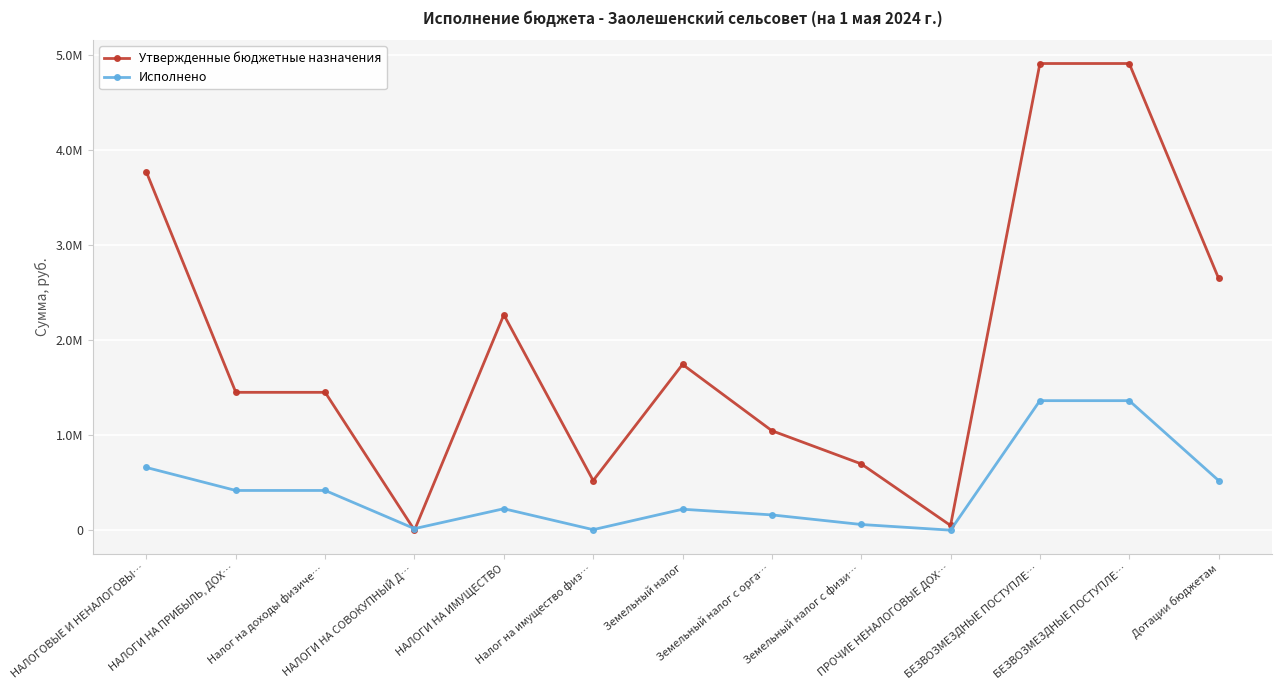

Reading left to right, extract all data points from this chart.

Утвержденные бюджетные назначения: НАЛОГОВЫЕ И НЕНАЛОГОВЫ…=3762351.0	НАЛОГИ НА ПРИБЫЛЬ, ДОХ…=1448944.0	Налог на доходы физиче…=1448944.0	НАЛОГИ НА СОВОКУПНЫЙ Д…=0.0	НАЛОГИ НА ИМУЩЕСТВО=2263968.0	Налог на имущество физ…=521681.0	Земельный налог=1742287.0	Земельный налог с орга…=1045449.0	Земельный налог с физи…=696838.0	ПРОЧИЕ НЕНАЛОГОВЫЕ ДОХ…=49439.0	БЕЗВОЗМЕЗДНЫЕ ПОСТУПЛЕ…=4905333.0	БЕЗВОЗМЕЗДНЫЕ ПОСТУПЛЕ…=4905333.0	Дотации бюджетам=2647537.0
Исполнено: НАЛОГОВЫЕ И НЕНАЛОГОВЫ…=658840.6	НАЛОГИ НА ПРИБЫЛЬ, ДОХ…=417359.5	Налог на доходы физиче…=417359.5	НАЛОГИ НА СОВОКУПНЫЙ Д…=16020.0	НАЛОГИ НА ИМУЩЕСТВО=225461.1	Налог на имущество физ…=5286.0	Земельный налог=220175.1	Земельный налог с орга…=160460.7	Земельный налог с физи…=59714.4	ПРОЧИЕ НЕНАЛОГОВЫЕ ДОХ…=0.0	БЕЗВОЗМЕЗДНЫЕ ПОСТУПЛЕ…=1361384.0	БЕЗВОЗМЕЗДНЫЕ ПОСТУПЛЕ…=1361384.0	Дотации бюджетам=522037.0